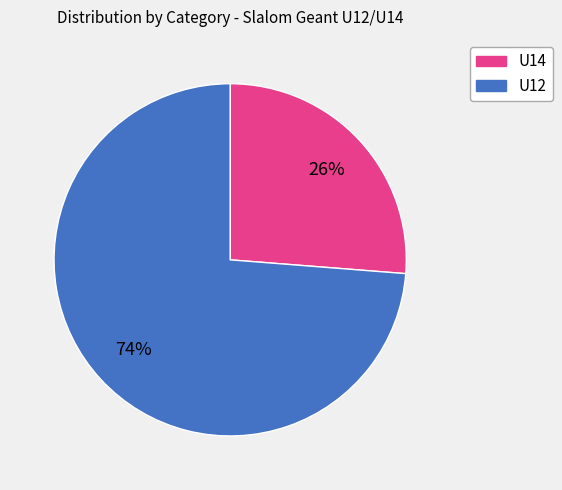

Rank the categories by value from lowest to highest.

U14, U12